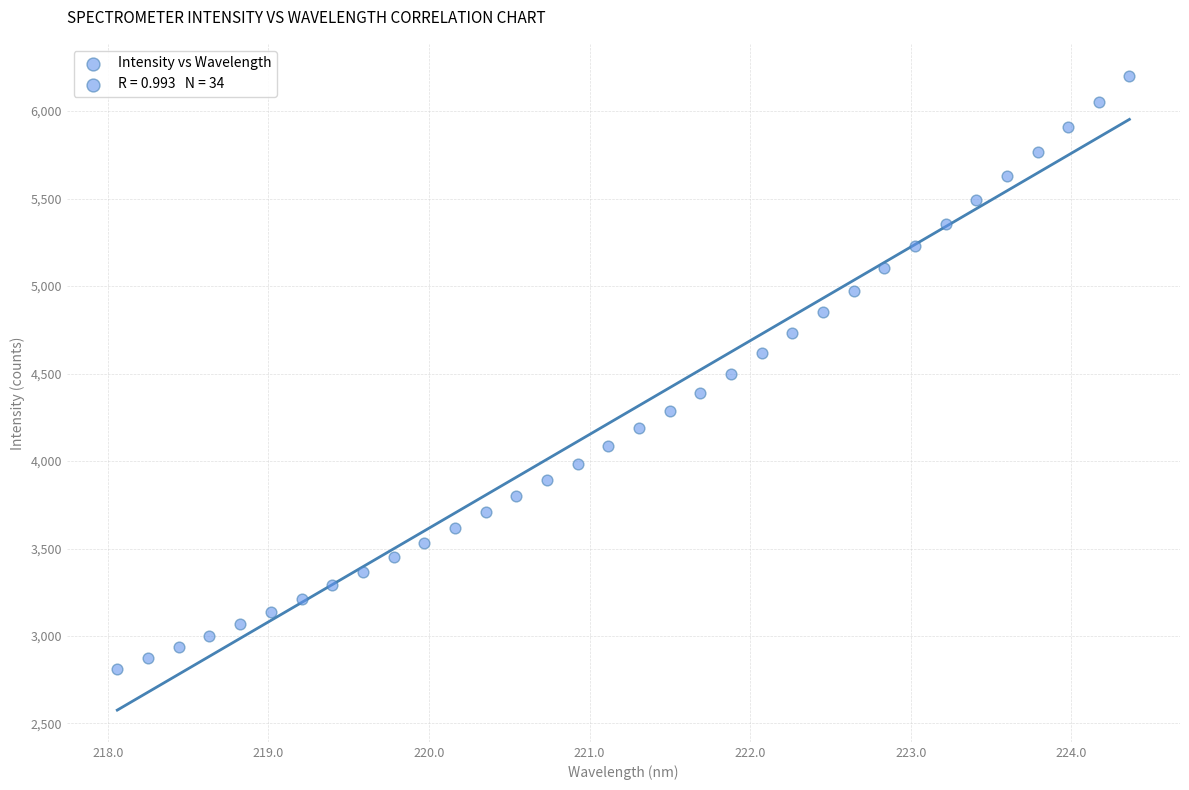

What is the range of X values (max minus min)?

6.3